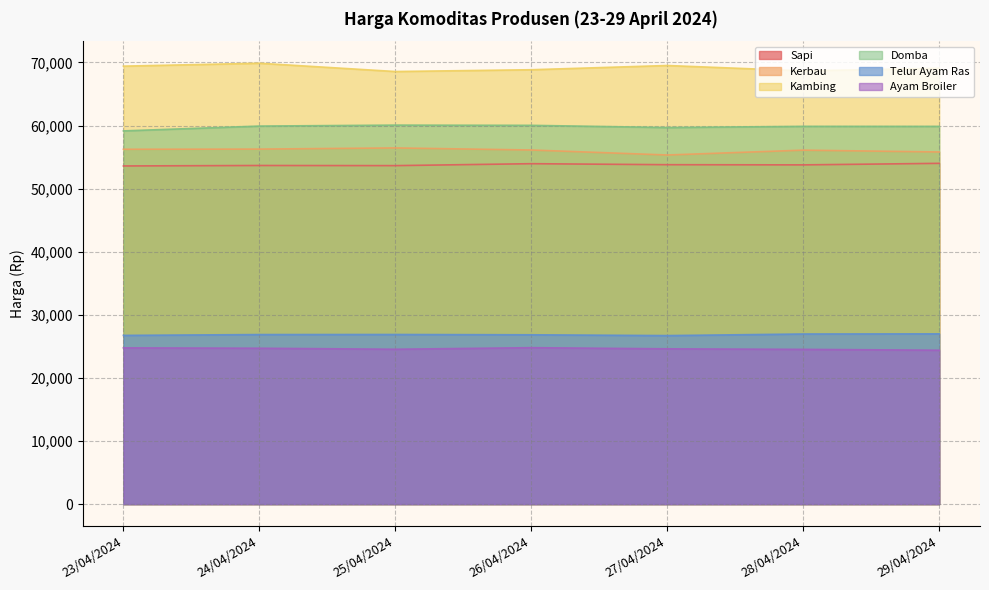

True or false: Kerbau and Telur Ayam Ras cross at least once.

False